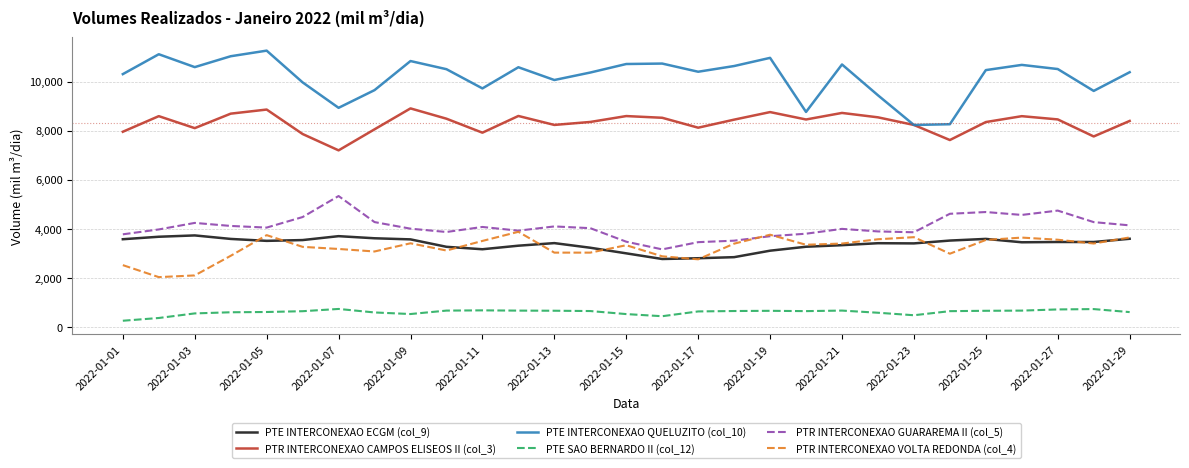

Which series has the widest spread of values?

PTE INTERCONEXAO QUELUZITO (col_10)